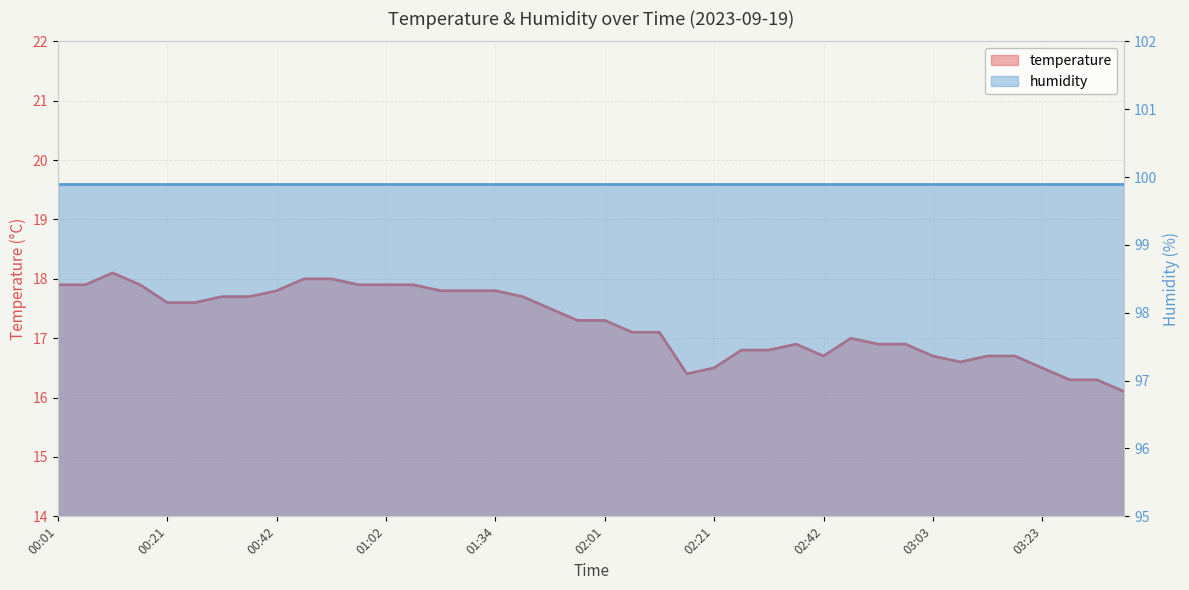

How many series are shown in this chart?

2